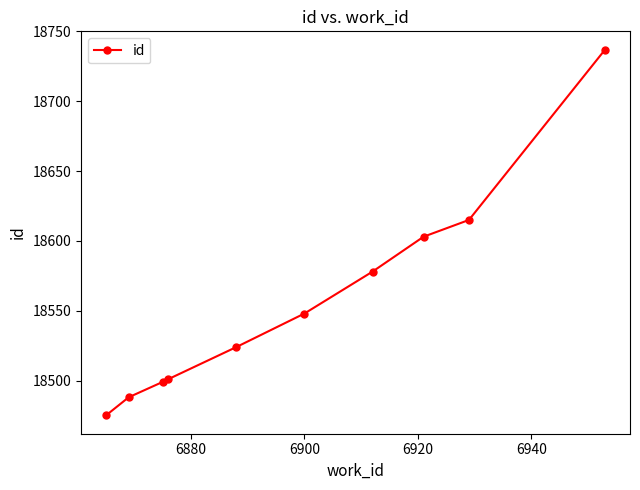

Reading right to left, list all the values displayed in this chart.

18737	18615	18603	18578	18548	18524	18501	18499	18488	18475